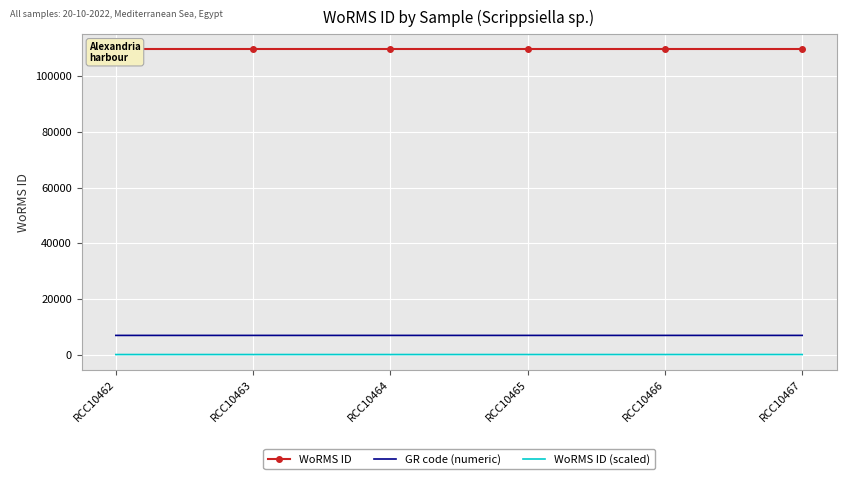

How many data points does each series have?

6